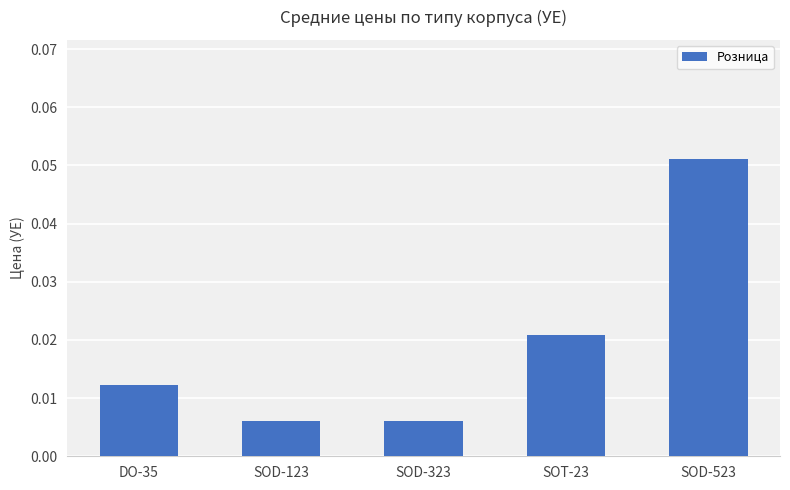

What is the label of the 3rd bar from the right?

SOD-323